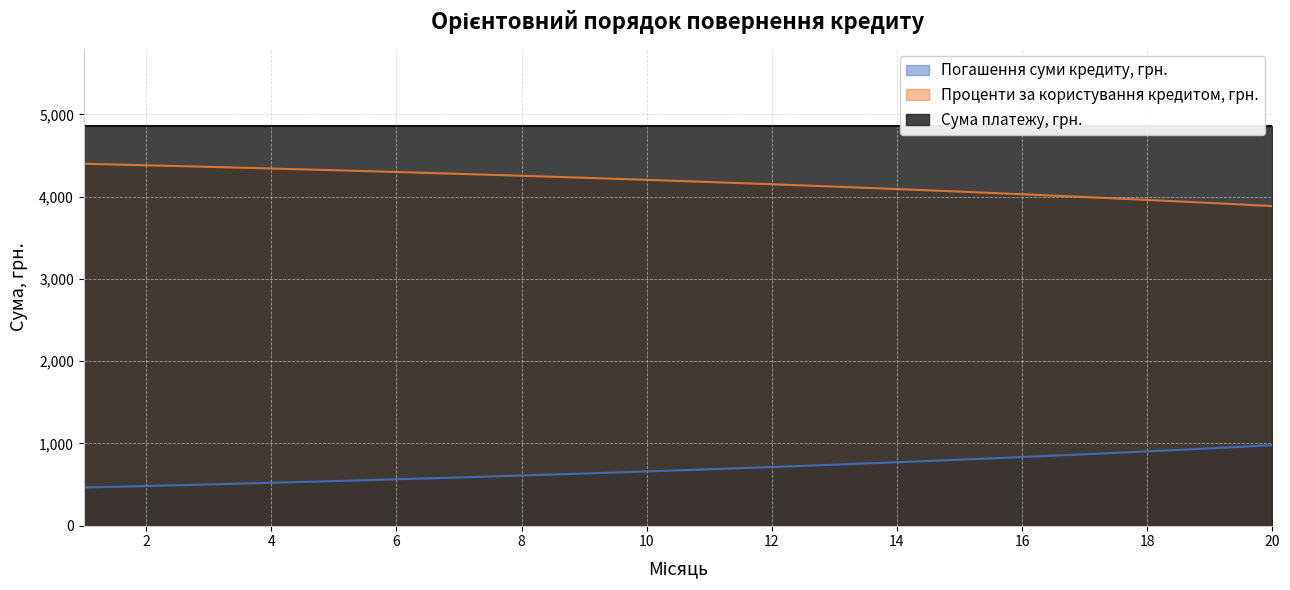

True or false: Погашення суми кредиту, грн. and Проценти за користування кредитом, грн. intersect in this chart.

False